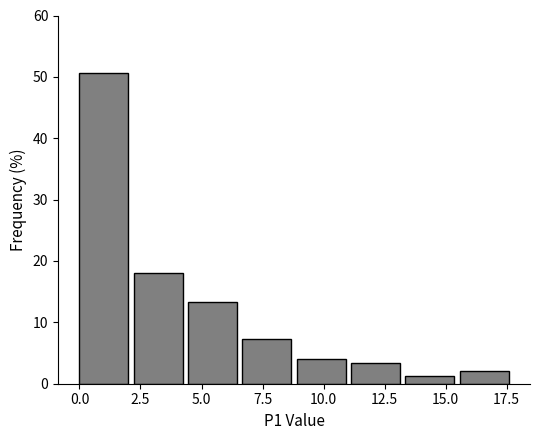

How tall is the bar that spans 6.5 to 9.0 on the x-axis? Neither the bar edges nor the heights are printed on the chart, so give them approximately, as read against the axes.

7